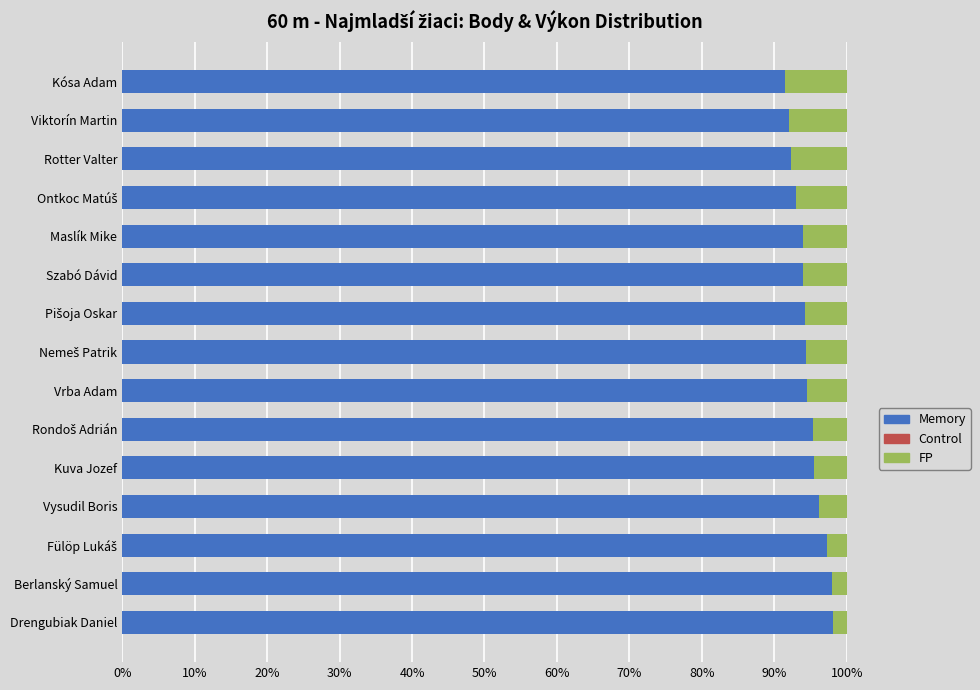

What is the total value across all series at Vysudil Boris?

100.0